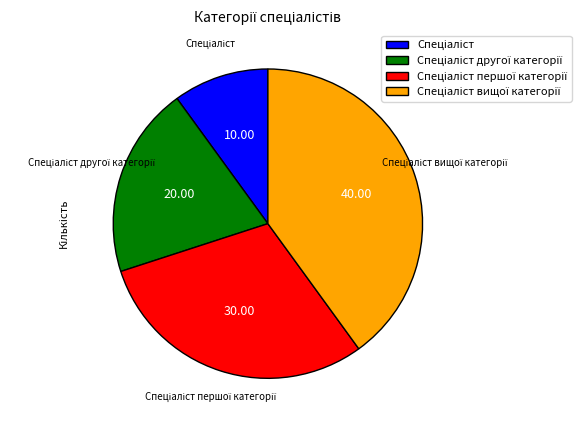

Is there a majority slice in this chart?

No